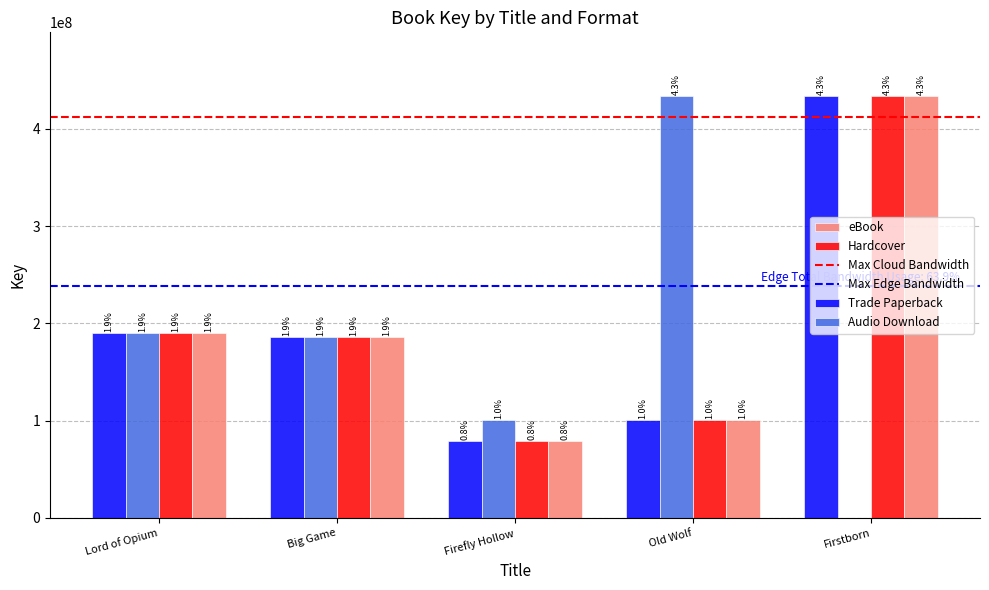

At which label is eBook closest to 256655184?

Lord of Opium